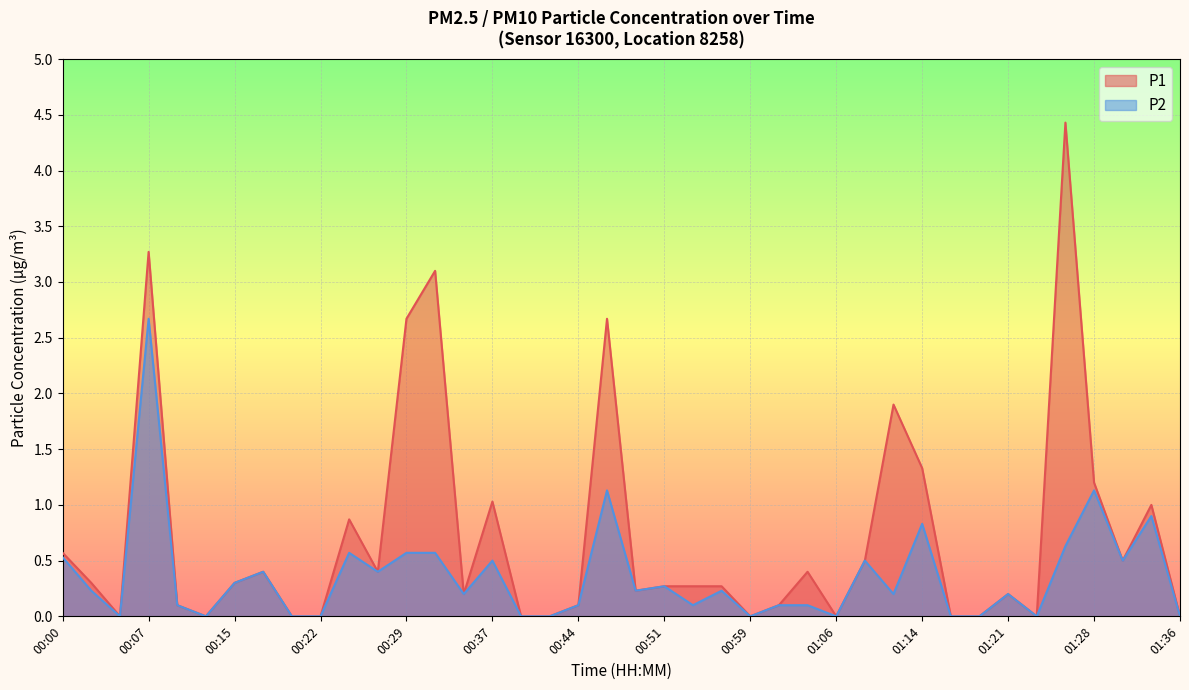

Rank the series by their maximum value, from lowest to highest.

P2, P1